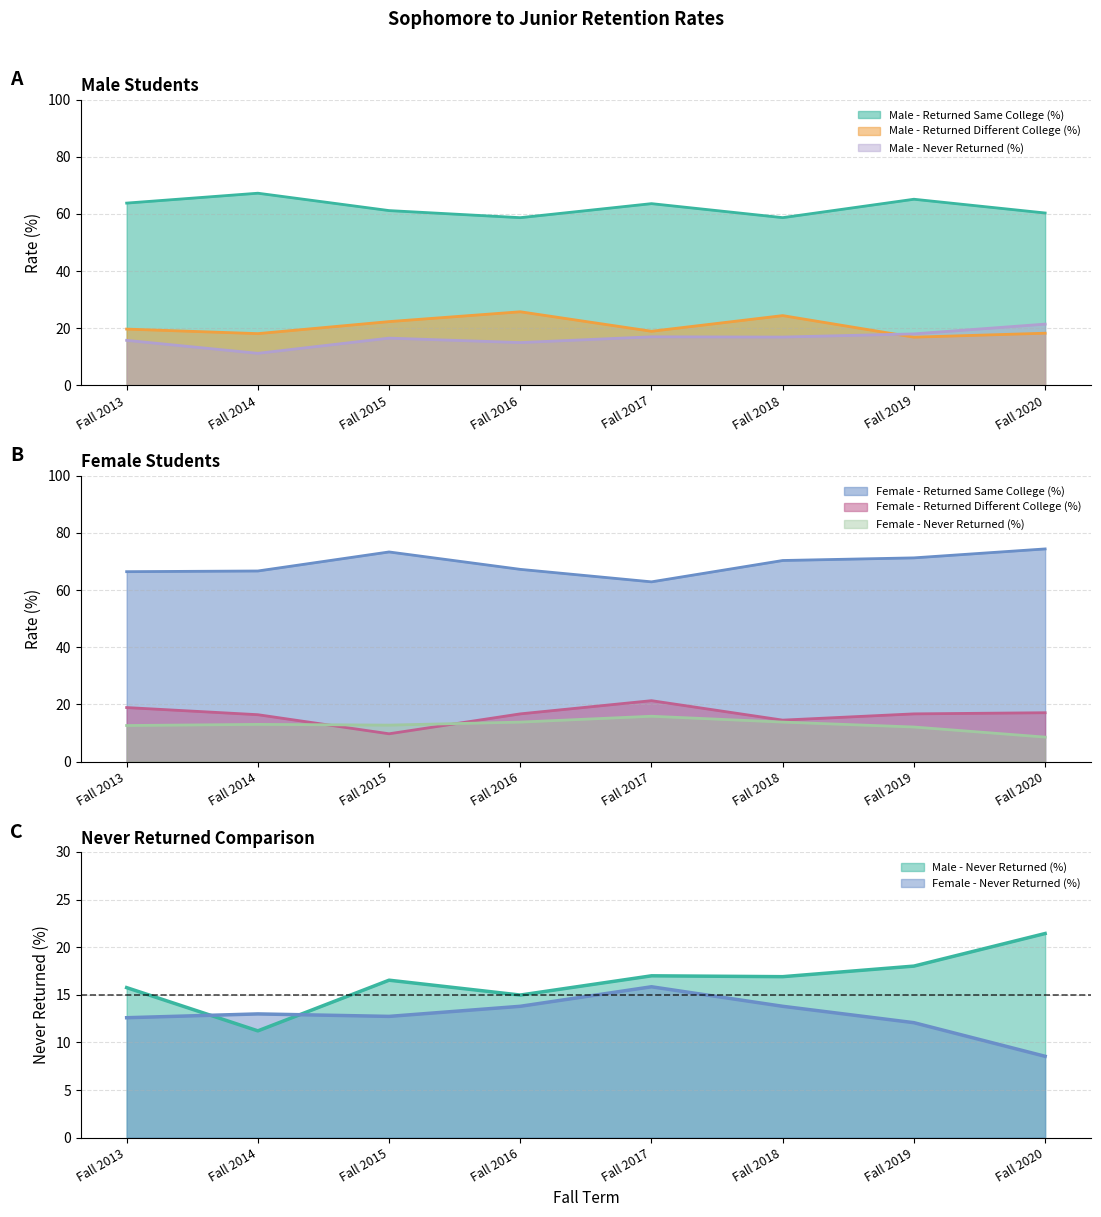

Is the value of Female - Returned Different College (%) at Fall 2020 greater than the value of Male - Returned Different College (%) at Fall 2019?

Yes